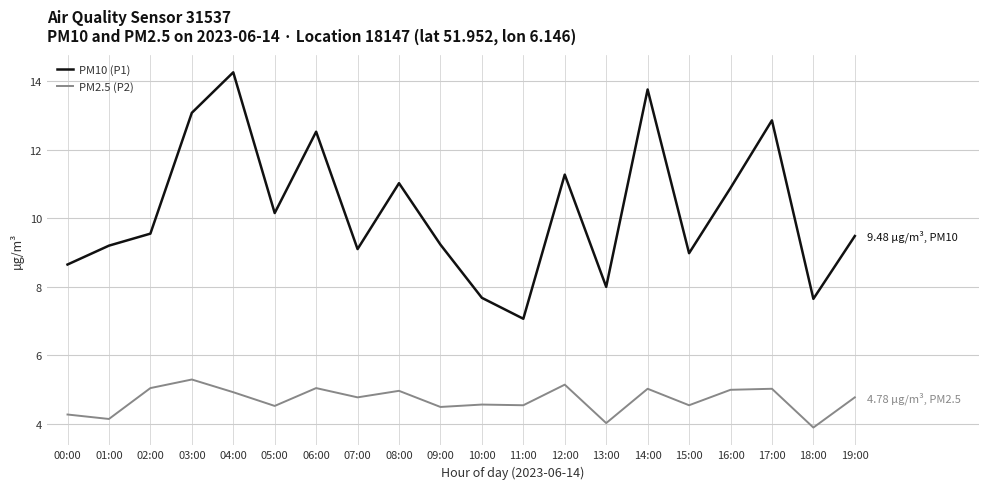

What is the spread (max minus min) of values at 04:00?

9.3